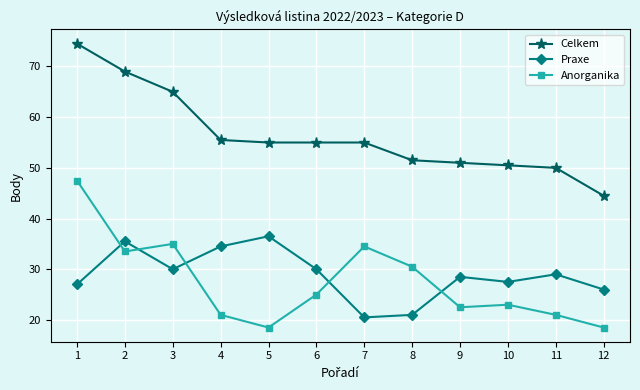

True or false: Anorganika and Celkem cross at least once.

False